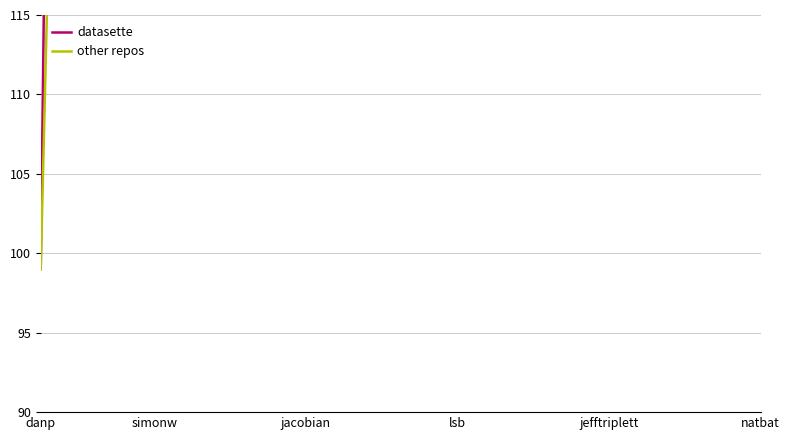

Reading left to right, list all the values displayed in this chart.

datasette: 99	297	396	206019	206118	206217	206316	206910	207108	207207	209187	209286	209484	209682	209781	209979	210078	210177	210276	210573
other repos: 99	198	297	396	495	693	1287	1584	1683	1980	2178	2277	2574	2673	2772	2871	2970	3069	3267	3366